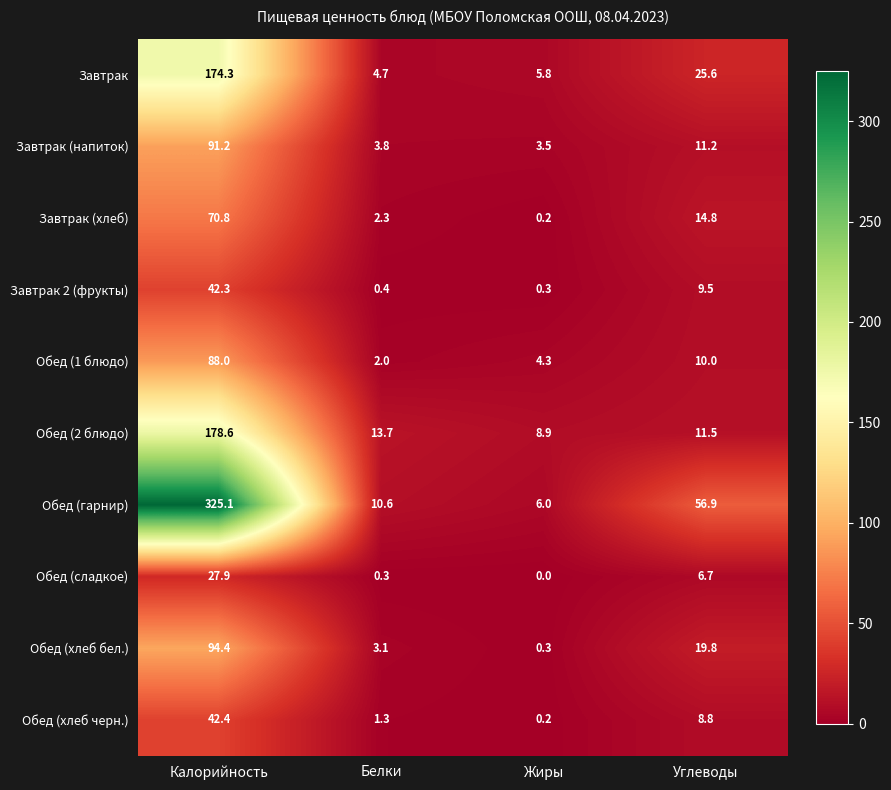

Which series has the largest range (max minus min)?

Обед (гарнир)